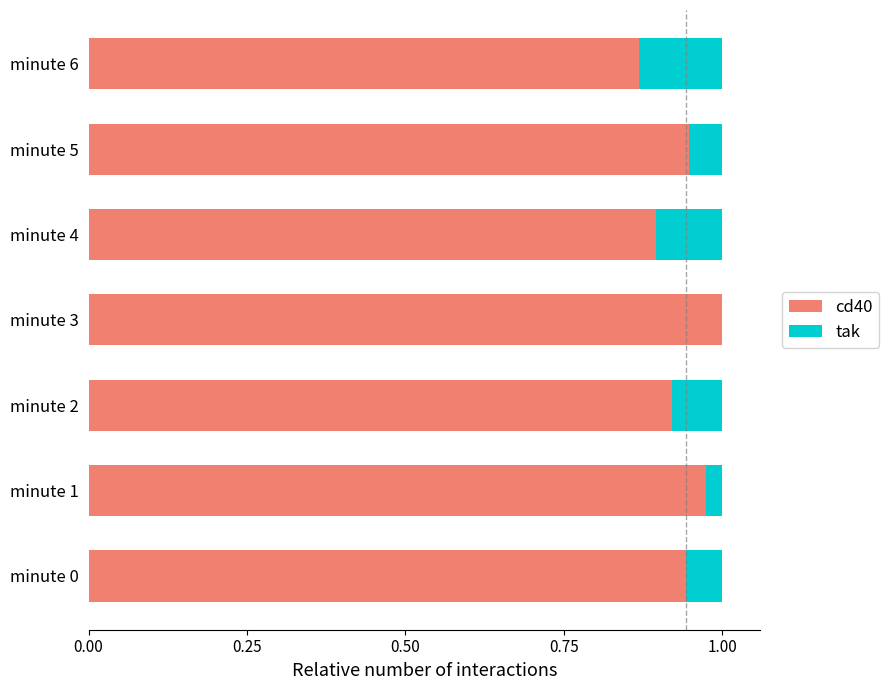

Is it true that cd40 equals 1.4 at minute 4?

False